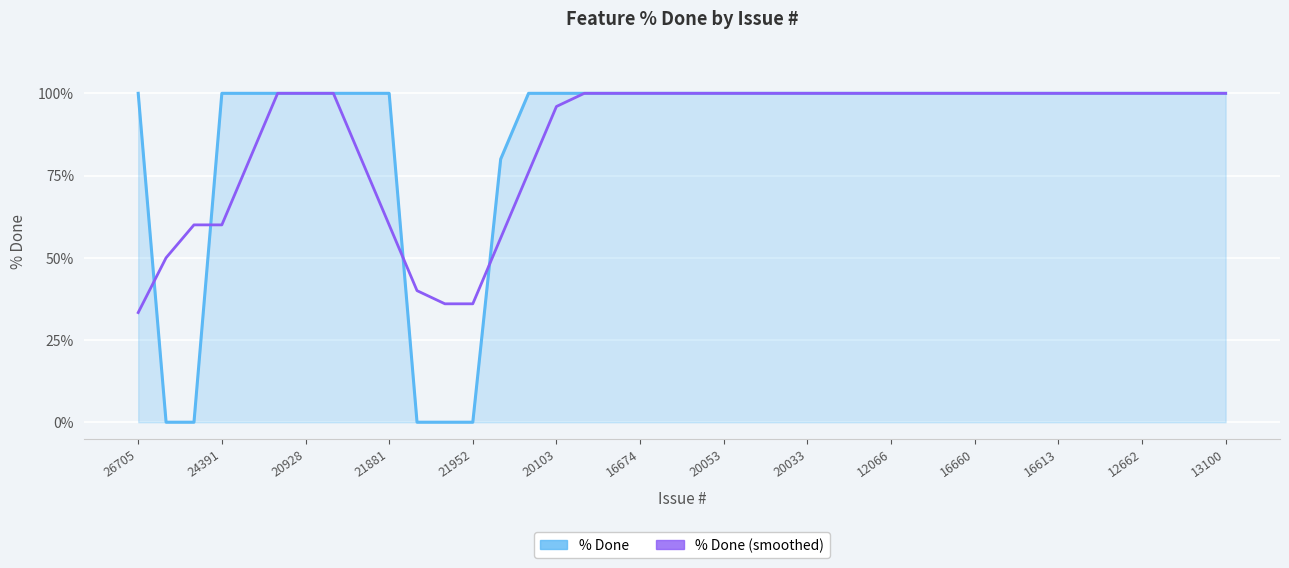

What is the maximum value for % Done?

100.0